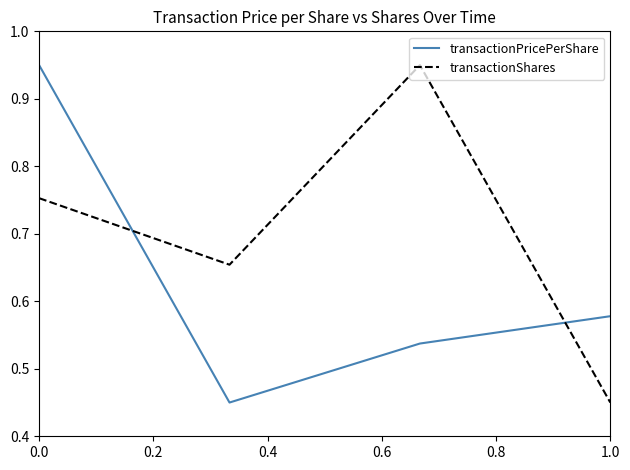

Count the number of data series in this chart.

2